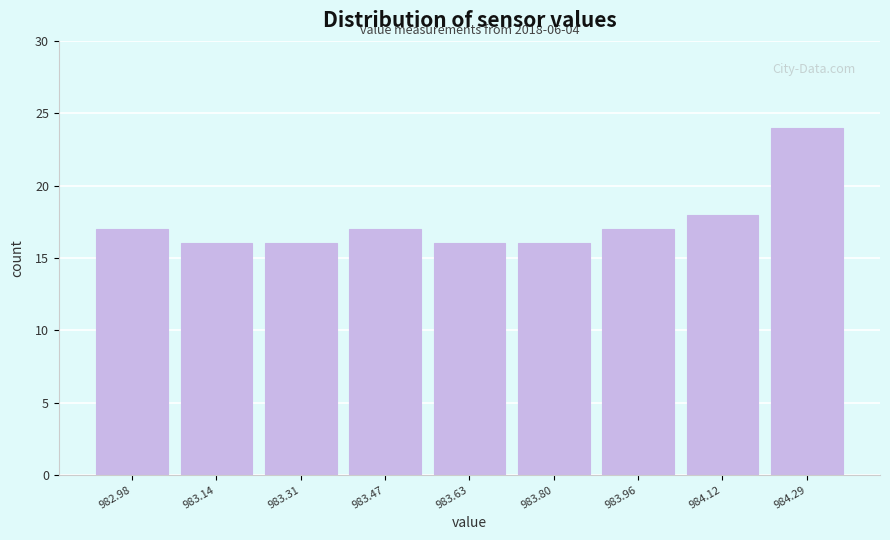

Over which range of the x-axis is the bar tallest?

984.20 to 984.38